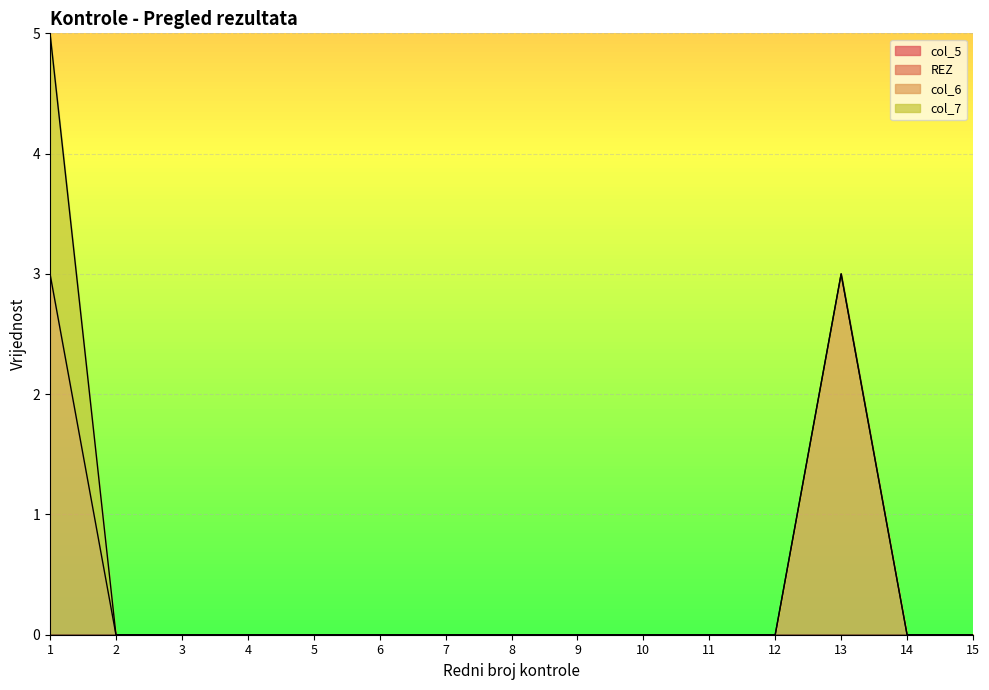

True or false: col_6 and col_5 intersect in this chart.

False